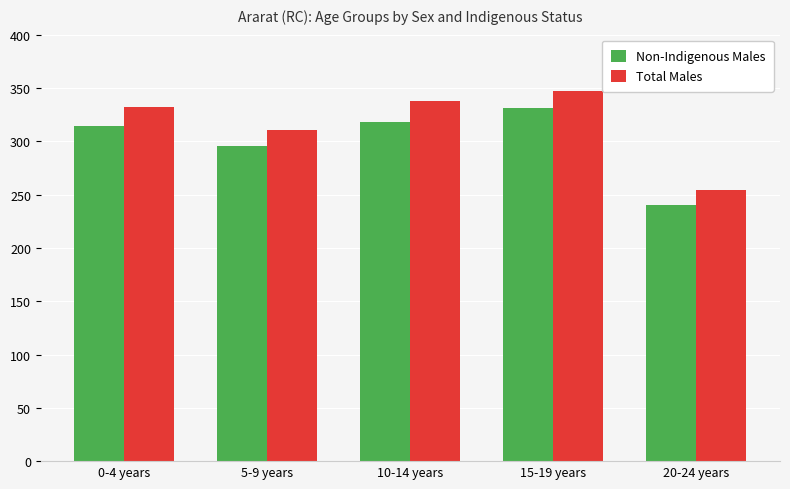

Rank the categories by Total Males value from lowest to highest.

20-24 years, 5-9 years, 0-4 years, 10-14 years, 15-19 years